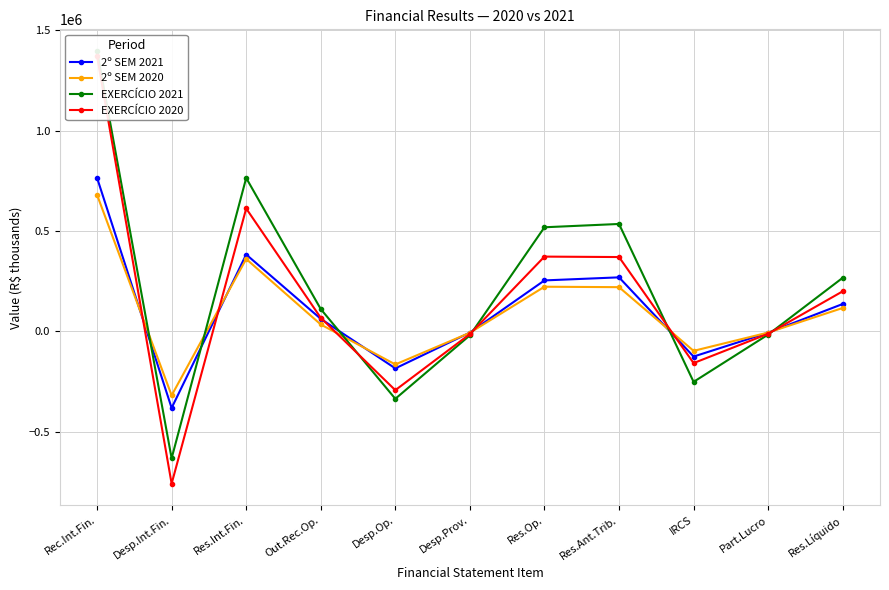

What are all the series names shown in the legend?

2º SEM 2021, 2º SEM 2020, EXERCÍCIO 2021, EXERCÍCIO 2020